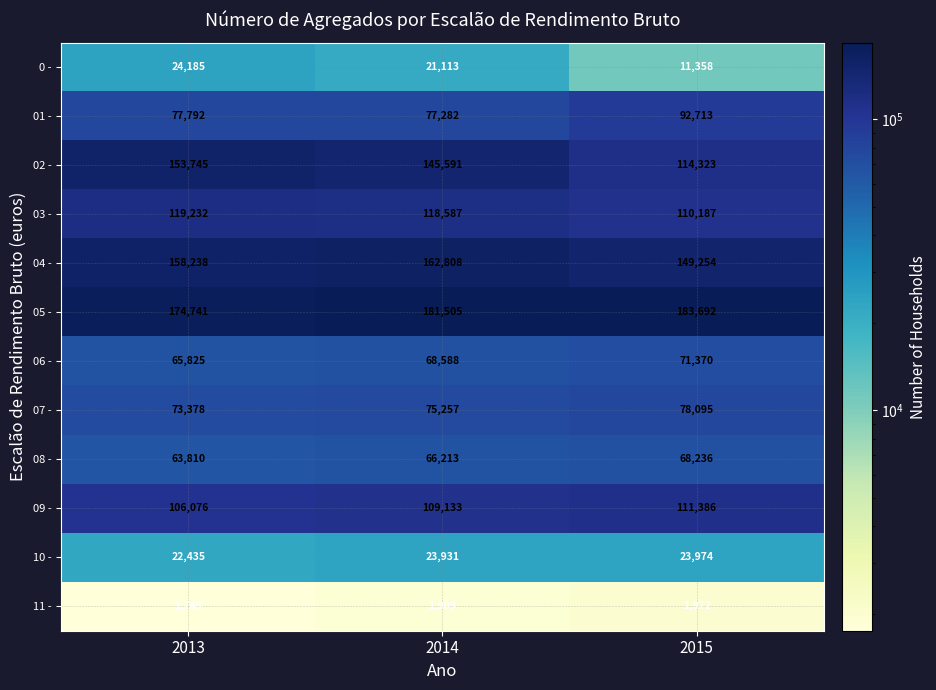

How many distinct data groups are displayed?

12